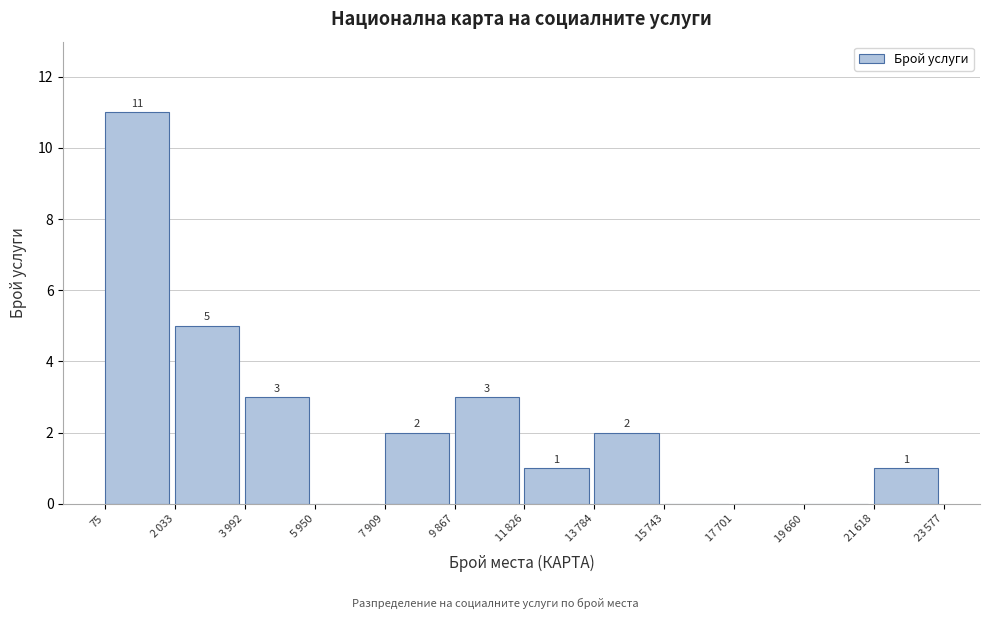

Which category has the highest value across all series?

75